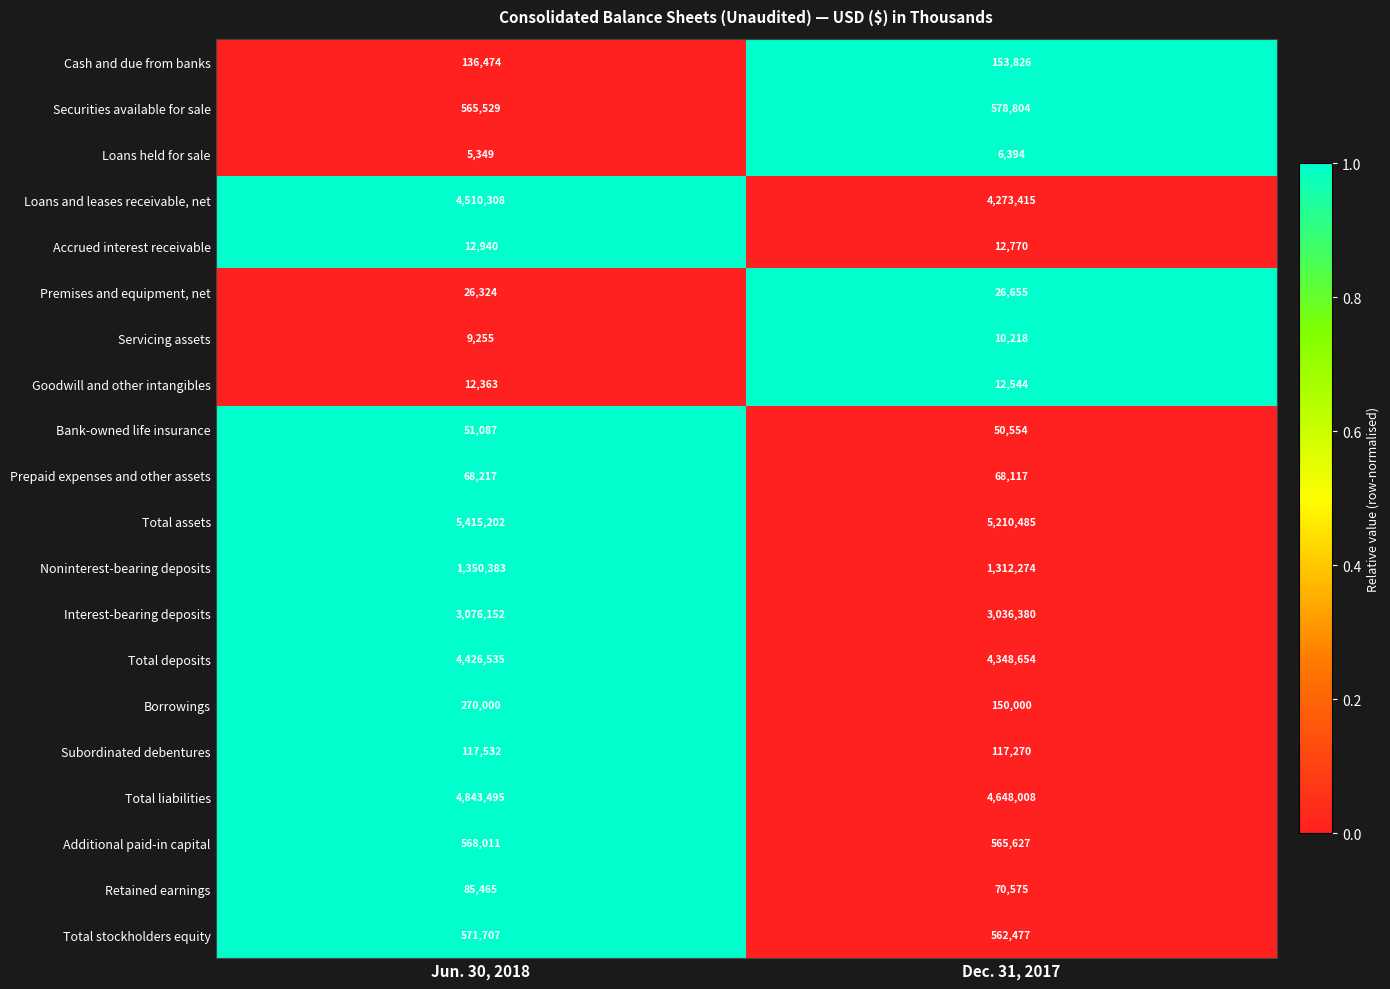

Is it true that Goodwill and other intangibles equals 8447 at Jun. 30, 2018?

False